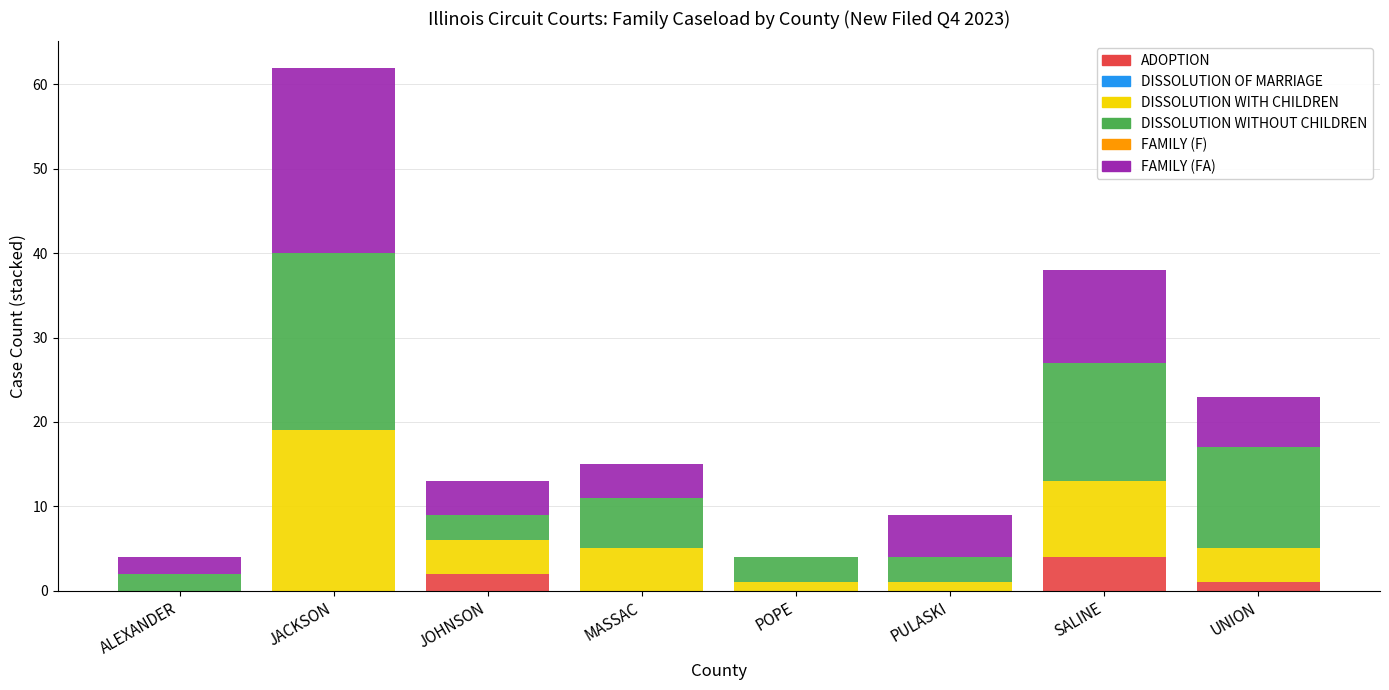

Which category has the highest value in the ADOPTION series?

SALINE